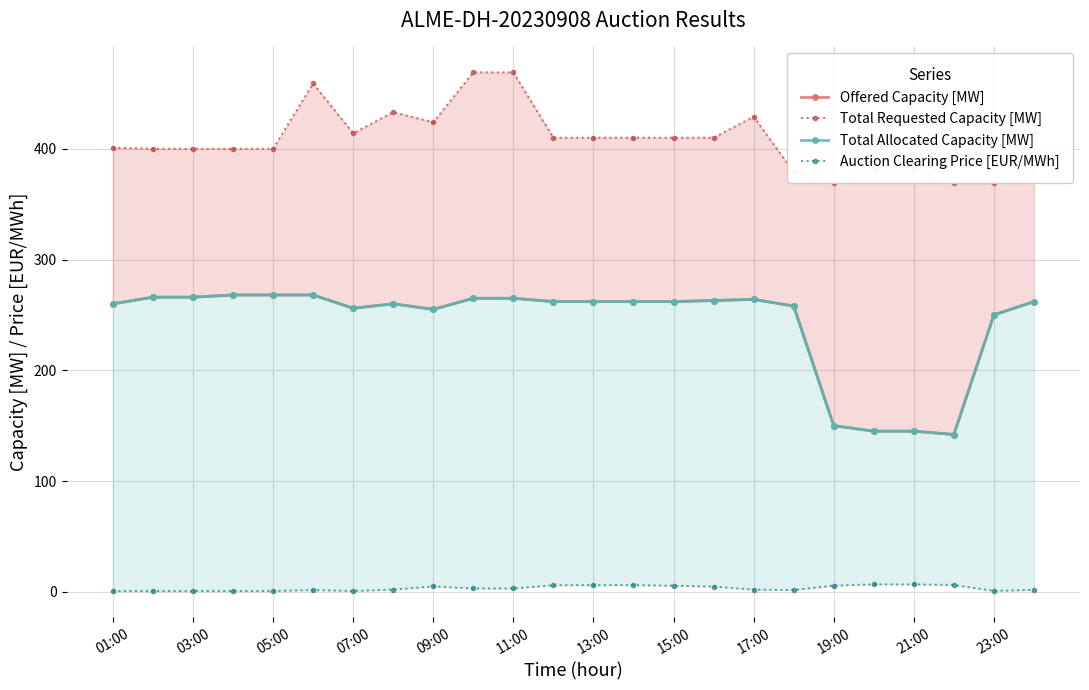

What is the value of the Total Requested Capacity [MW] point at the 14th from the left?

410.0